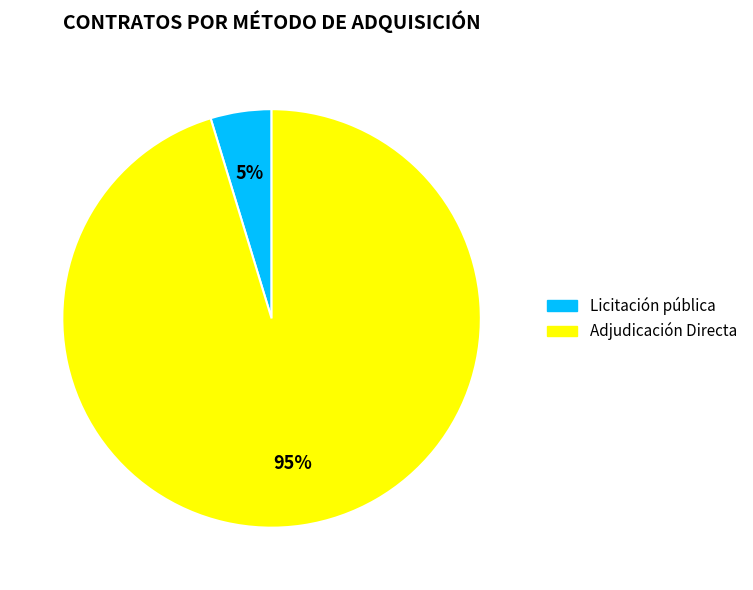

Does Adjudicación Directa represent more than half of the total?

Yes